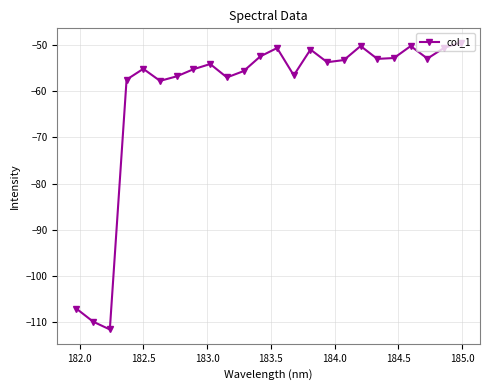

What is the value of the 7th point from the left?

-56.8